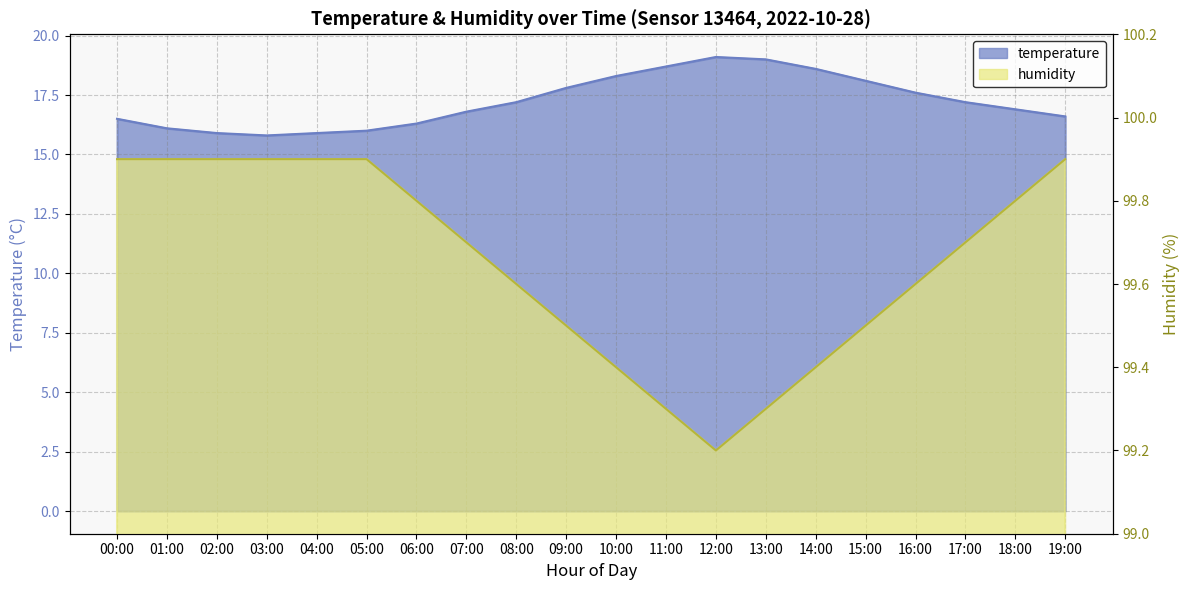

Reading right to left, transcribe all the data shown in this chart.

temperature: 19:00=16.6	18:00=16.9	17:00=17.2	16:00=17.6	15:00=18.1	14:00=18.6	13:00=19.0	12:00=19.1	11:00=18.7	10:00=18.3	09:00=17.8	08:00=17.2	07:00=16.8	06:00=16.3	05:00=16.0	04:00=15.9	03:00=15.8	02:00=15.9	01:00=16.1	00:00=16.5
humidity: 19:00=99.9	18:00=99.8	17:00=99.7	16:00=99.6	15:00=99.5	14:00=99.4	13:00=99.3	12:00=99.2	11:00=99.3	10:00=99.4	09:00=99.5	08:00=99.6	07:00=99.7	06:00=99.8	05:00=99.9	04:00=99.9	03:00=99.9	02:00=99.9	01:00=99.9	00:00=99.9